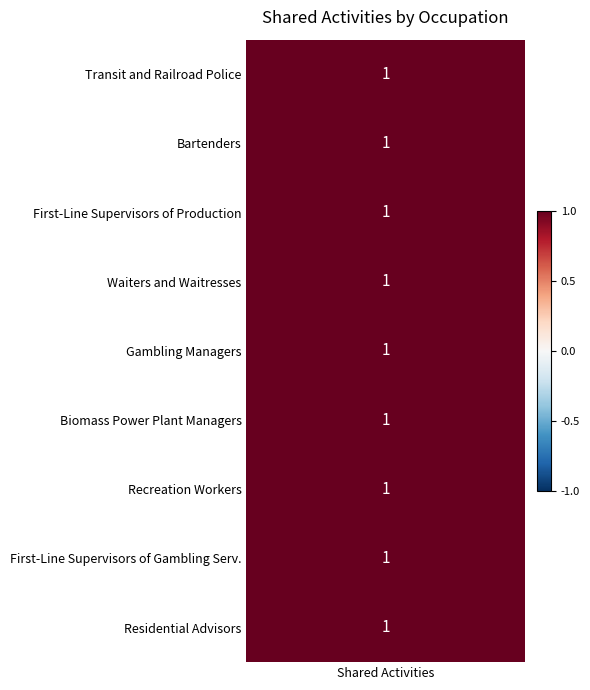

Is it true that values equals 0 at 2?

False